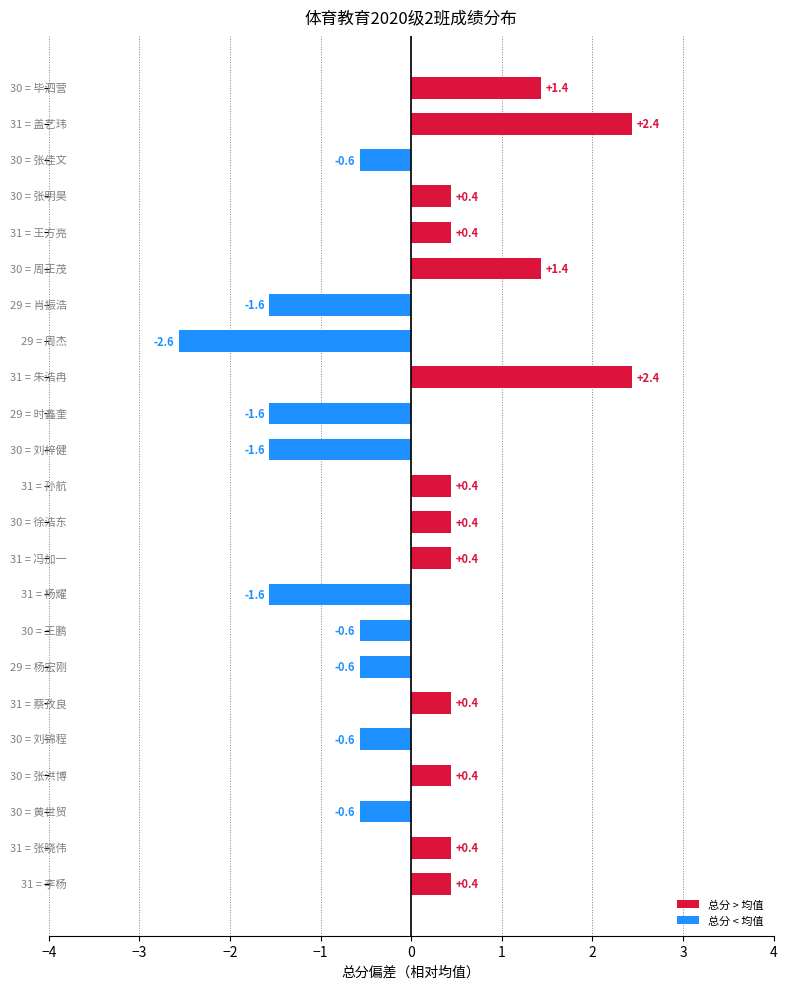

What is the difference between the maximum and minimum values?

5.0